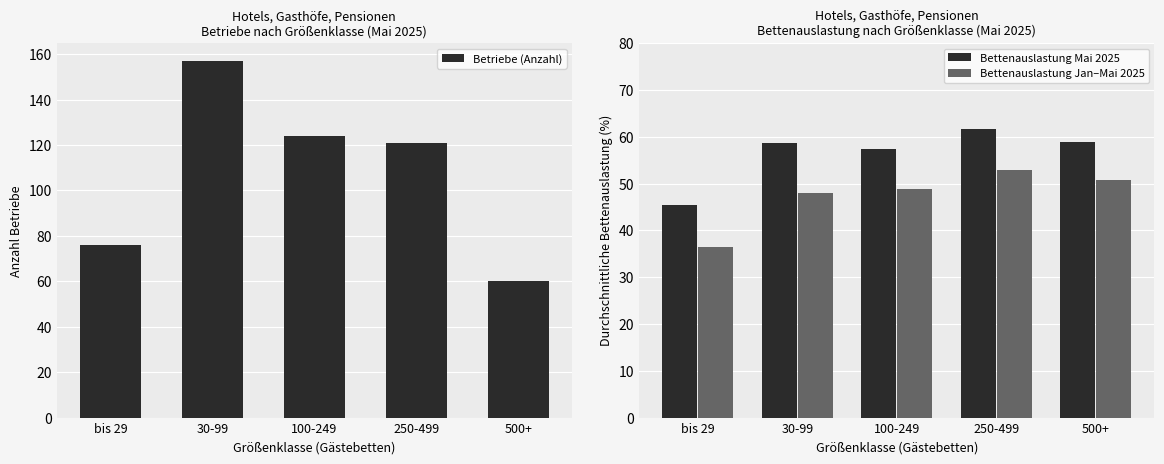

What is the difference between the maximum and second lowest values in the Bettenauslastung Mai 2025 series?

4.1